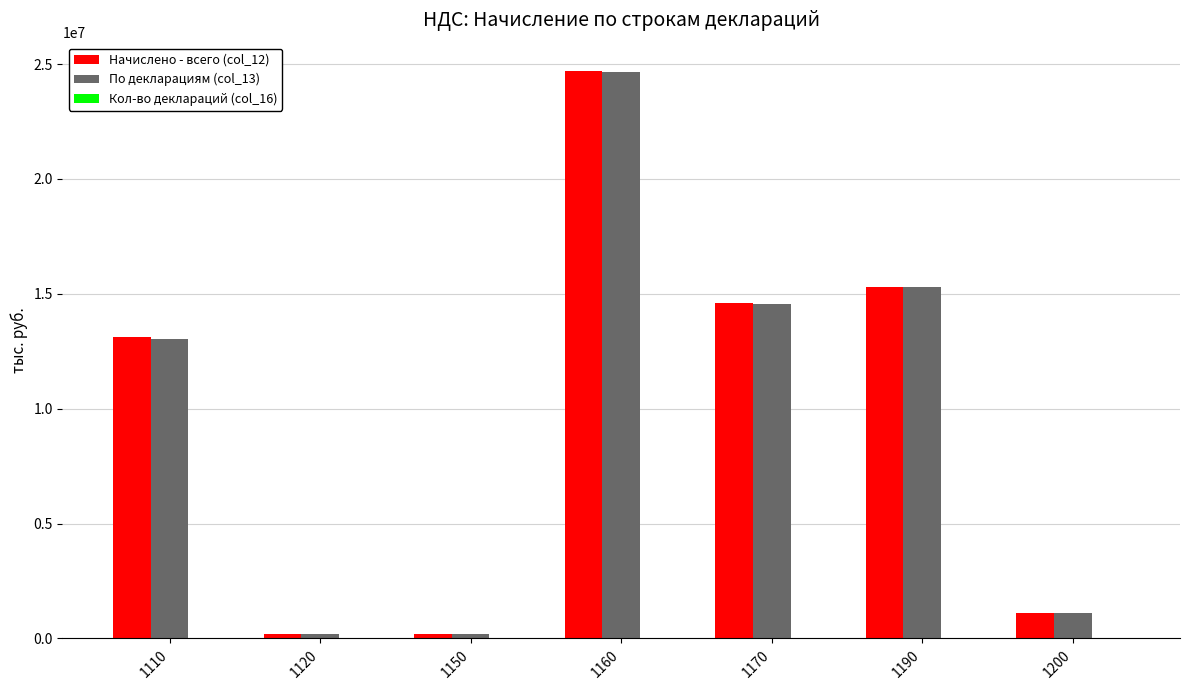

What is the maximum value shown in the chart?

24695750